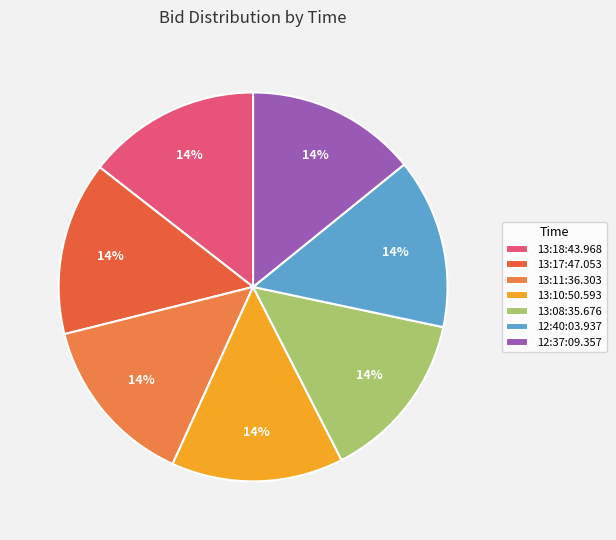

Rank the categories by value from lowest to highest.

13:08:35.676, 12:40:03.937, 12:37:09.357, 13:11:36.303, 13:10:50.593, 13:18:43.968, 13:17:47.053